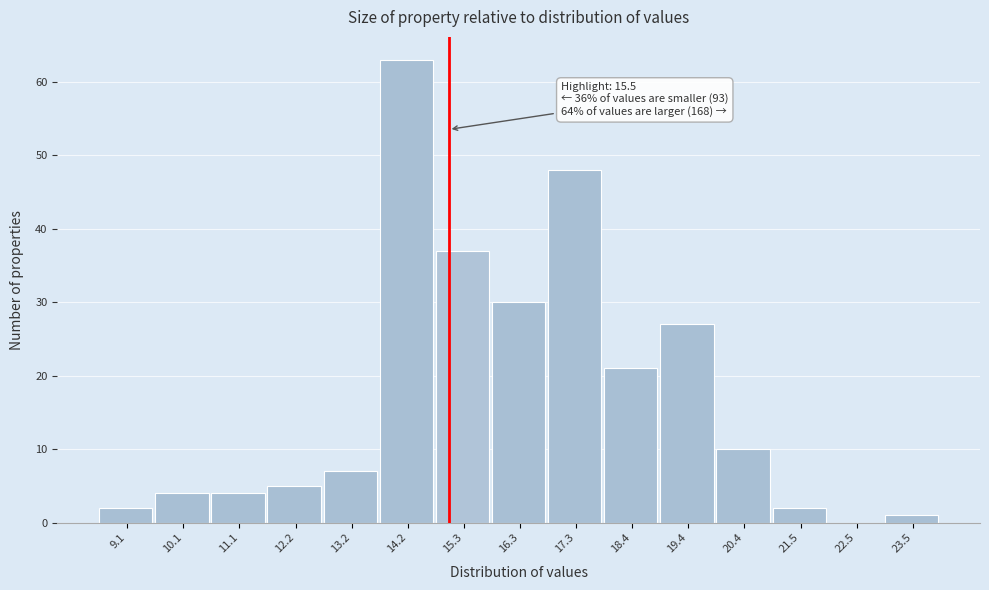

Reading left to right, transcribe all the data shown in this chart.

9.1=2	10.1=4	11.1=4	12.2=5	13.2=7	14.2=63	15.3=37	16.3=30	17.3=48	18.4=21	19.4=27	20.4=10	21.5=2	22.5=0	23.5=1